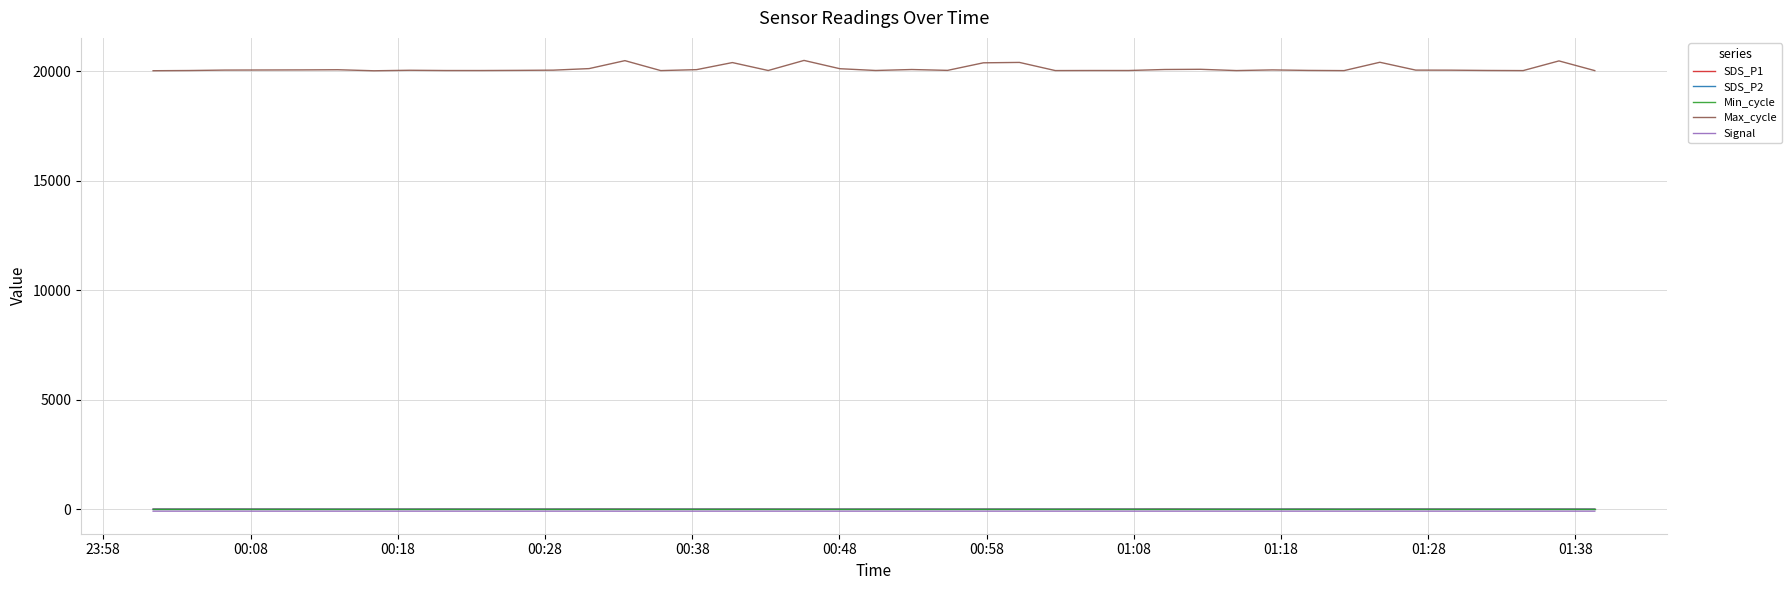

True or false: SDS_P2 and Max_cycle cross at least once.

False